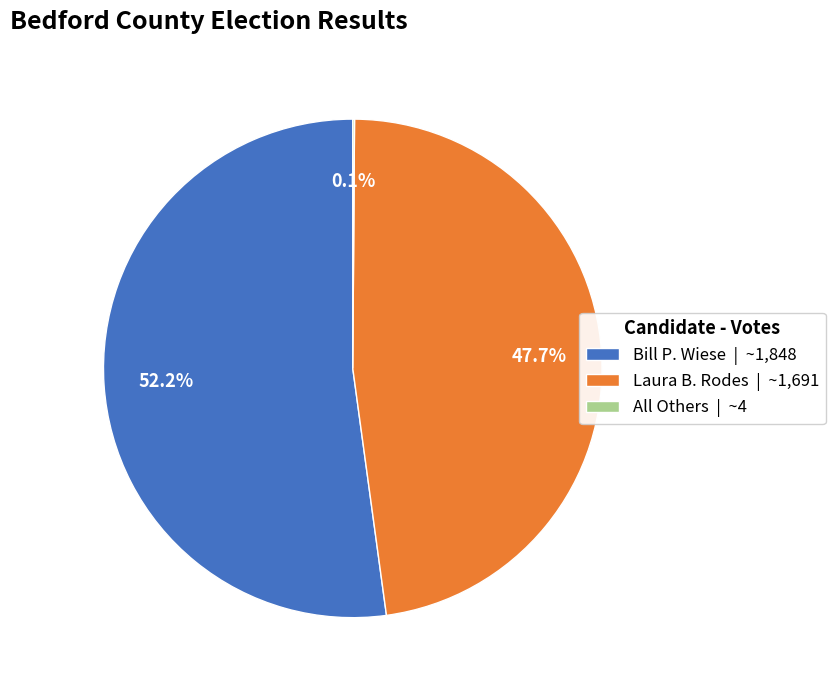

Is there a majority slice in this chart?

Yes